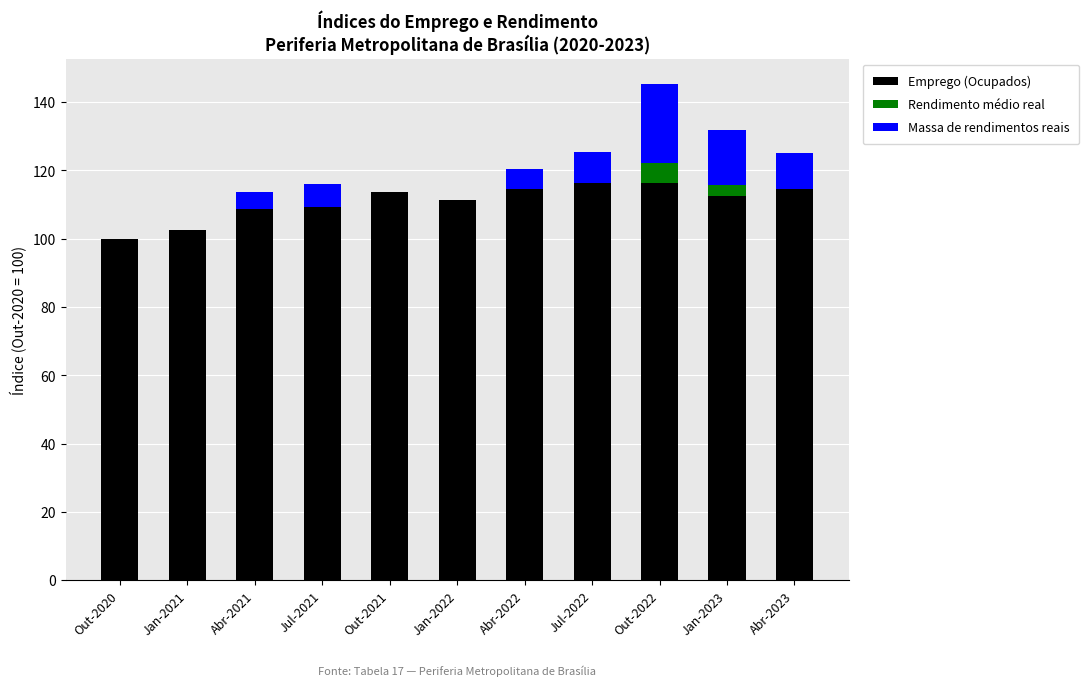

At which category is the sum across all series the highest?

Out-2022